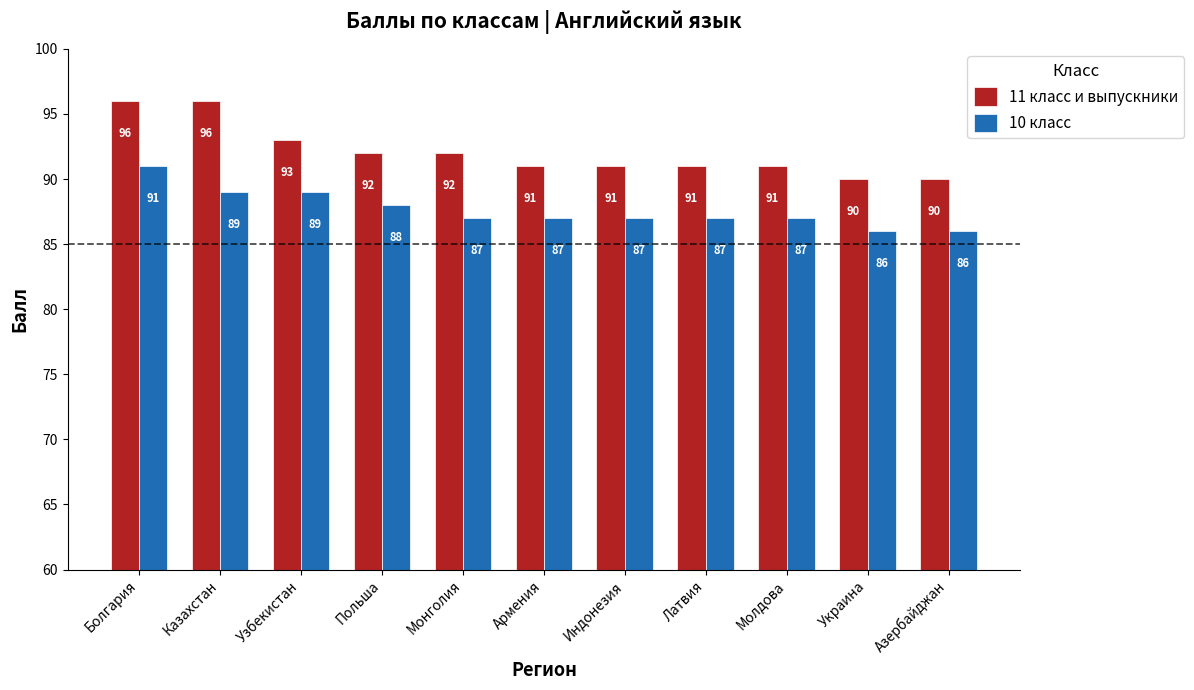

What are all the series names shown in the legend?

11 класс и выпускники, 10 класс